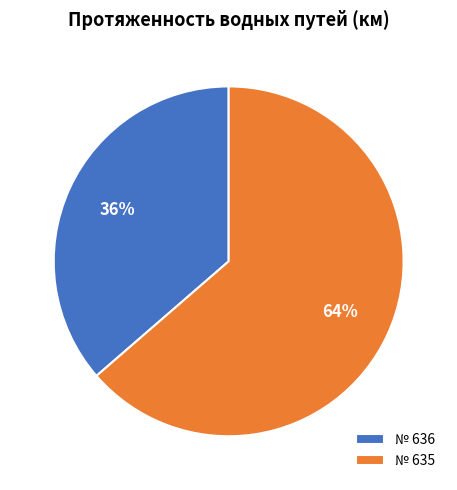

What is the smallest slice in the pie chart?

№ 636